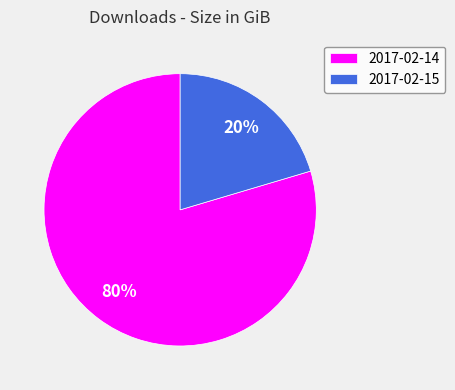

Combined, do 2017-02-14 and 2017-02-15 account for over 50%?

Yes